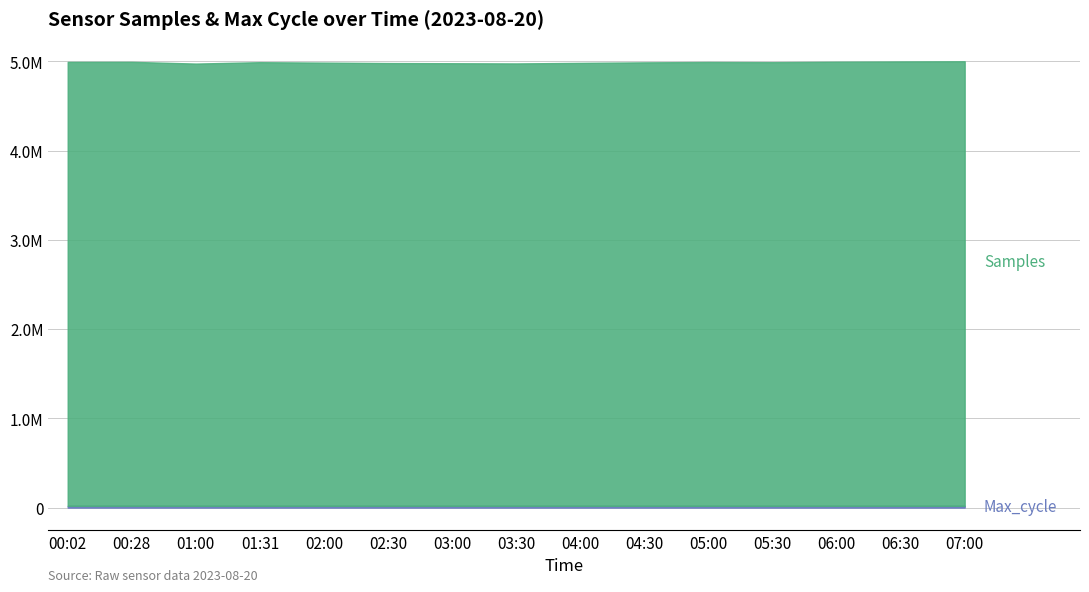

Reading left to right, transcribe all the data shown in this chart.

Samples: 00:02=4973080	00:28=4973278	01:00=4954293	01:31=4970058	02:00=4965000	02:30=4960000	03:00=4958000	03:30=4956000	04:00=4962000	04:30=4968000	05:00=4972000	05:30=4970000	06:00=4975000	06:30=4978000	07:00=4980000
Max_cycle: 00:02=20031	00:28=20408	01:00=20051	01:31=19925	02:00=20100	02:30=20200	03:00=20150	03:30=20080	04:00=20060	04:30=20040	05:00=20030	05:30=20050	06:00=20070	06:30=20090	07:00=20110